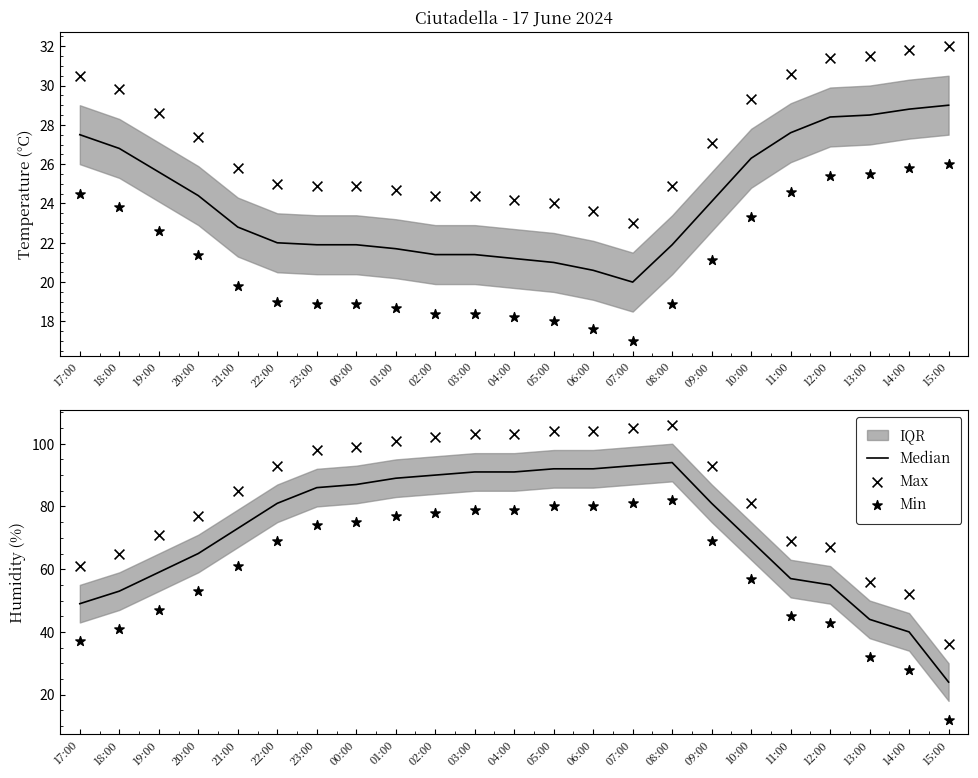

Which series has the largest total across all categories?

Max